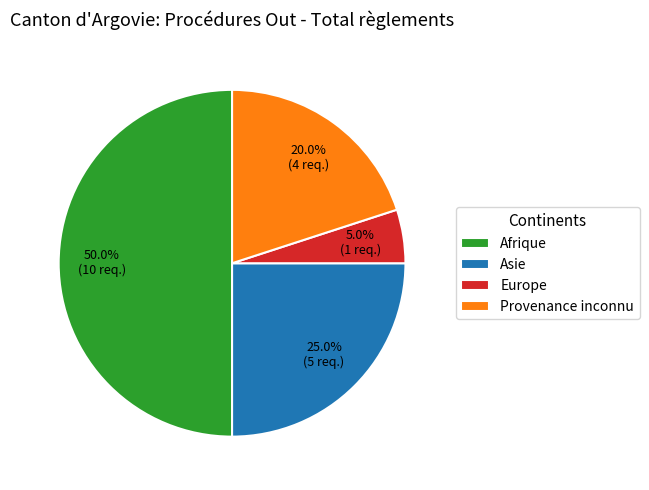

What is the ratio of the value at Asie to the value at Afrique?

0.5